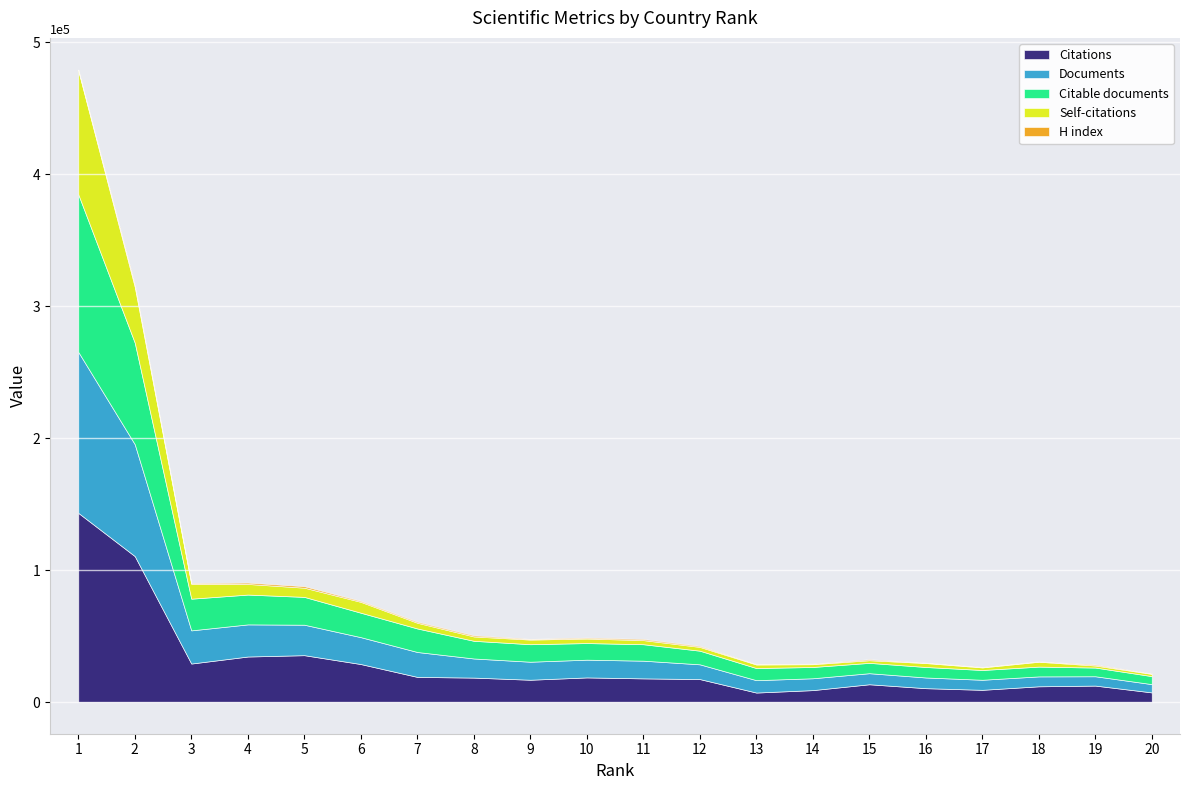

At which category does the chart reach its peak across all series?

1